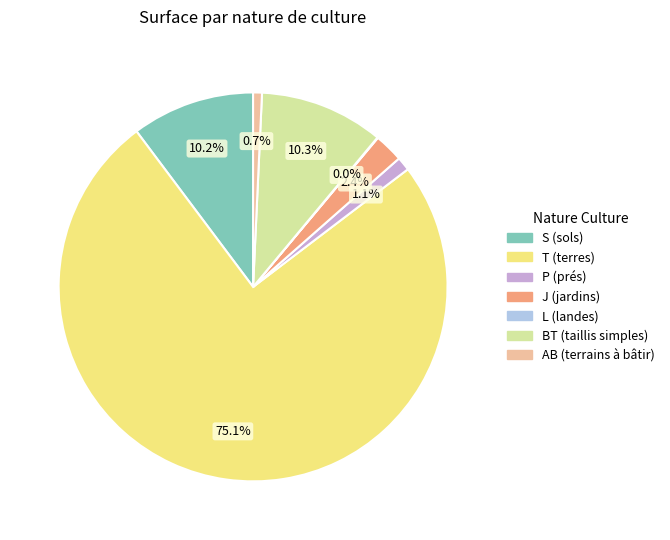

Is there a majority slice in this chart?

Yes